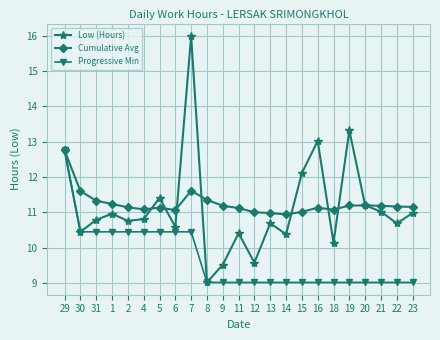

Does the chart have visible grid lines?

Yes